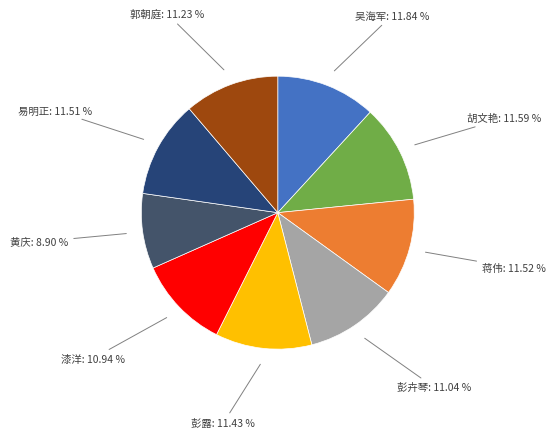

How many segments does this pie chart have?

9